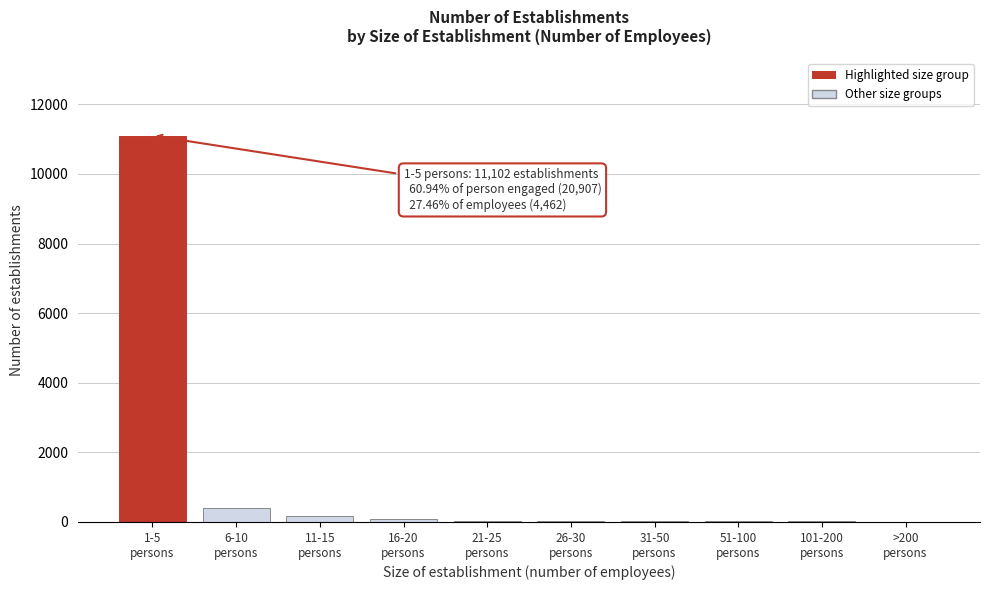

What is the sum of all values?

11895